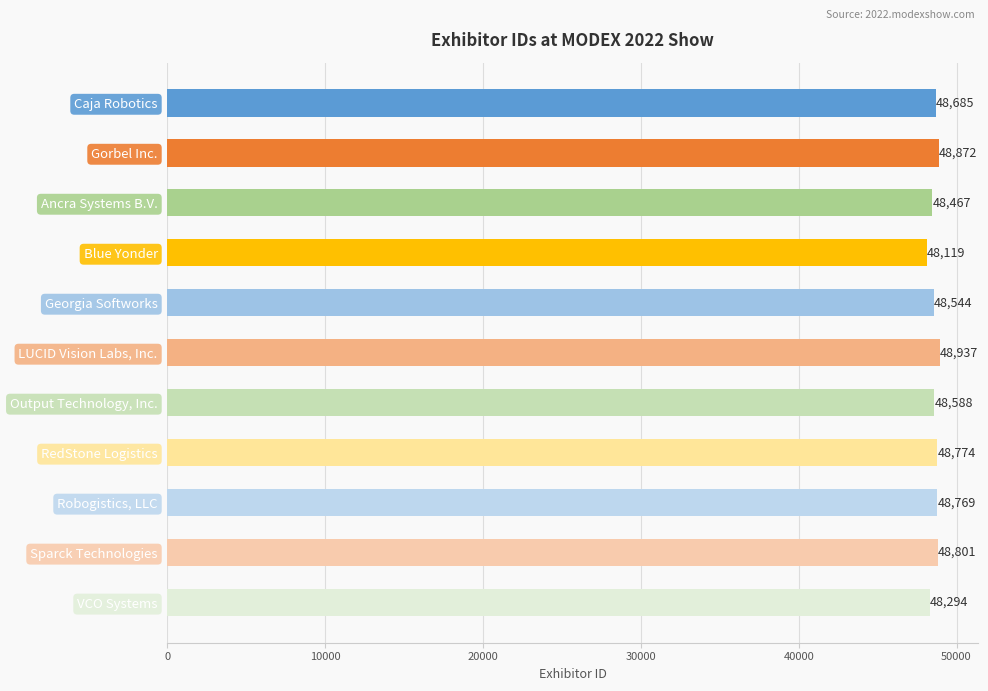

What is the ratio of the value at Sparck Technologies to the value at Caja Robotics?

1.0